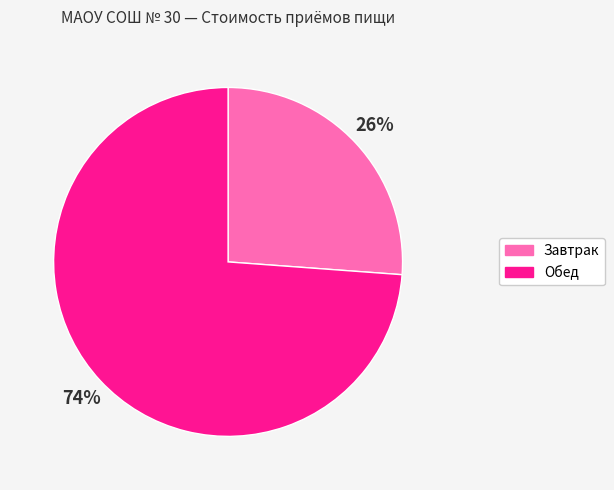

Is the sum of Обед and Завтрак greater than half?

Yes